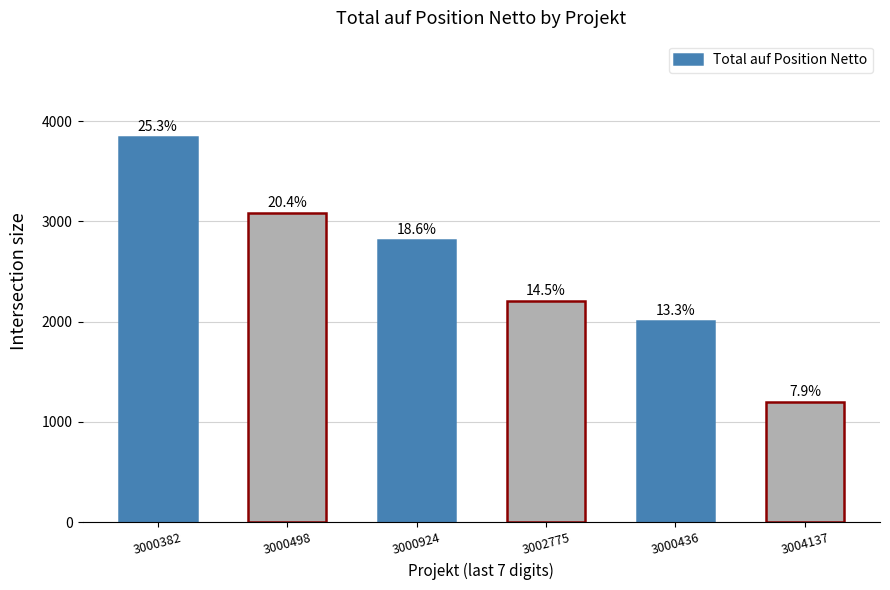

At which label is the value closest to 2522?

3000924